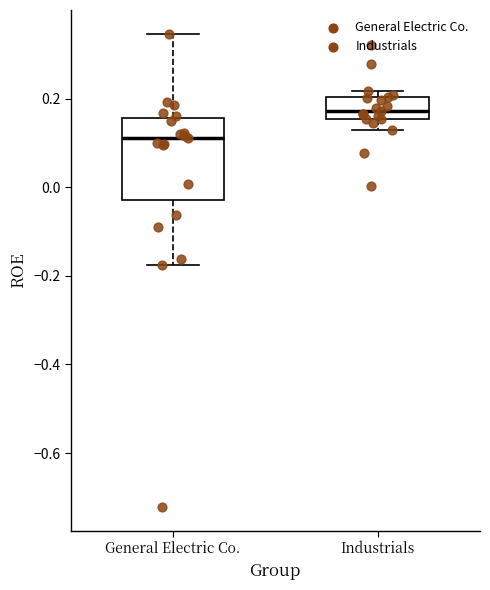

Which box's median line is the lowest?

General Electric Co.